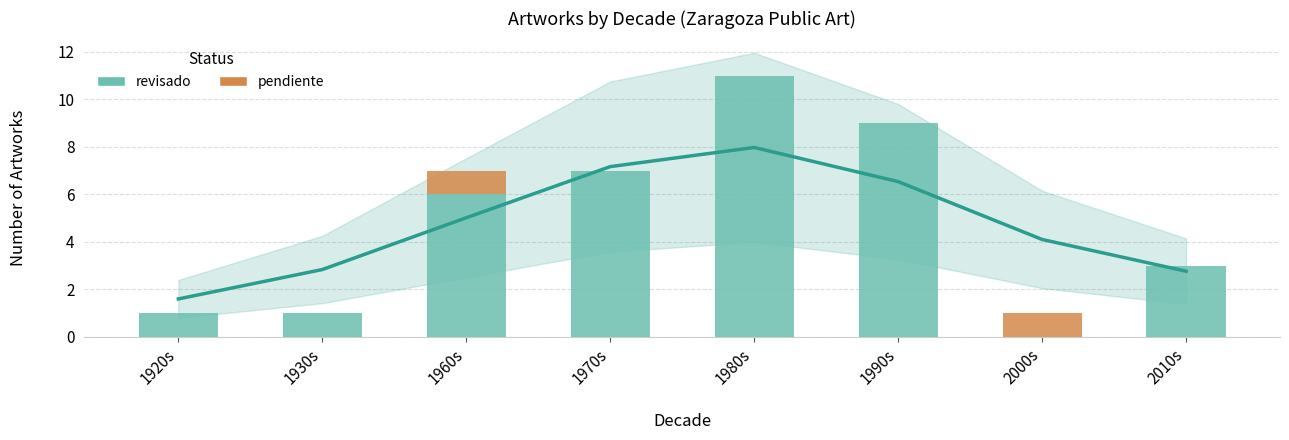

What are all the series names shown in the legend?

revisado, pendiente